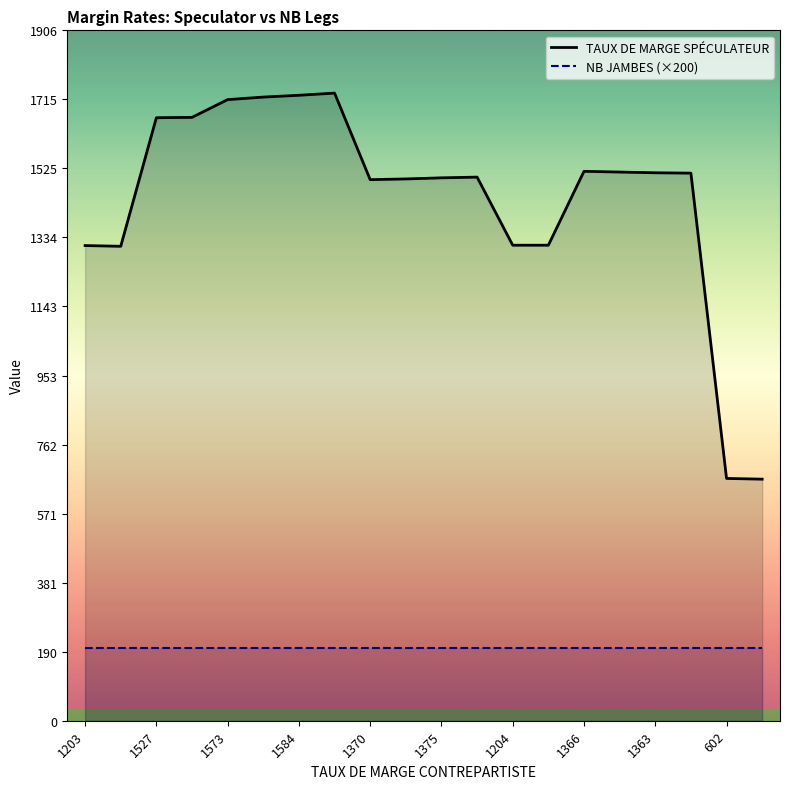

Does the chart display data point markers on the line(s)?

No